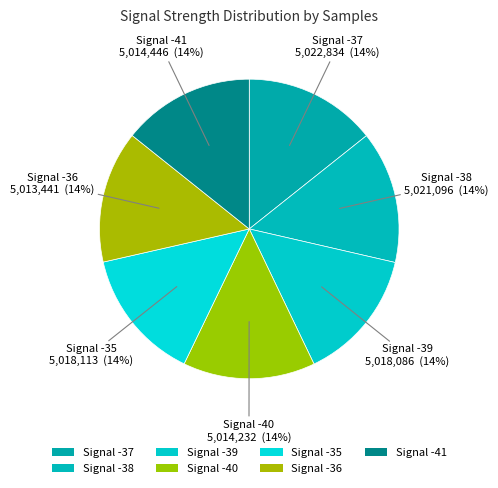

What is the largest slice in the pie chart?

Signal -37